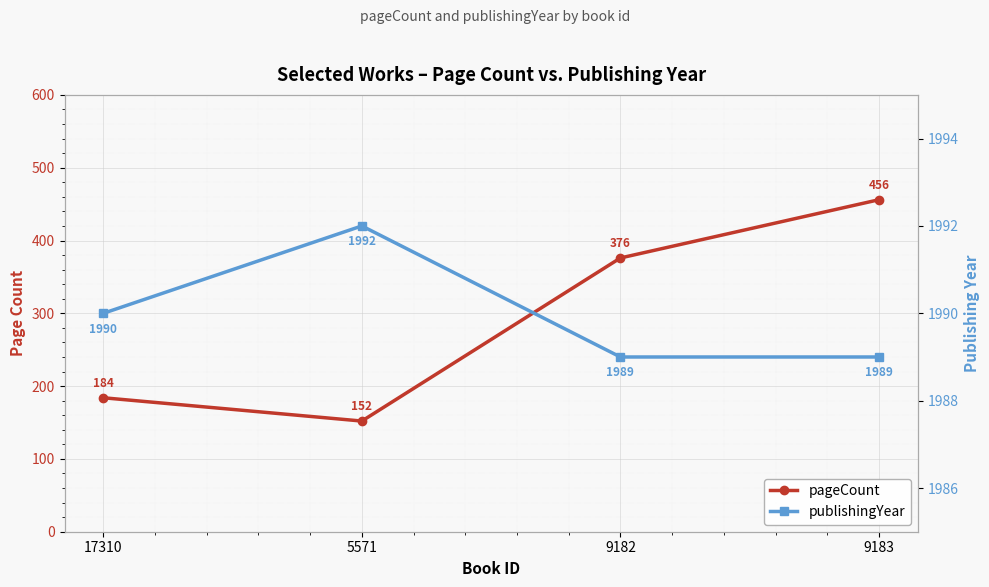

What is the label of the 1st point from the right?

9183